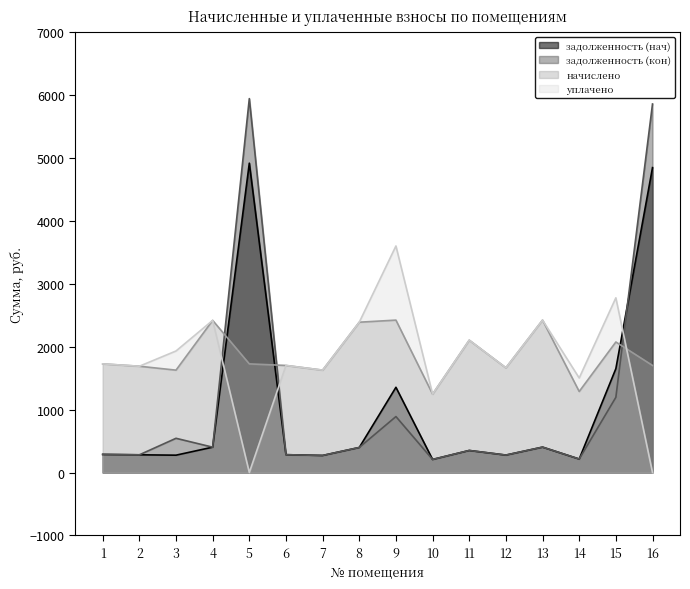

Is the value of начислено at 4 greater than the value of уплачено at 11?

Yes